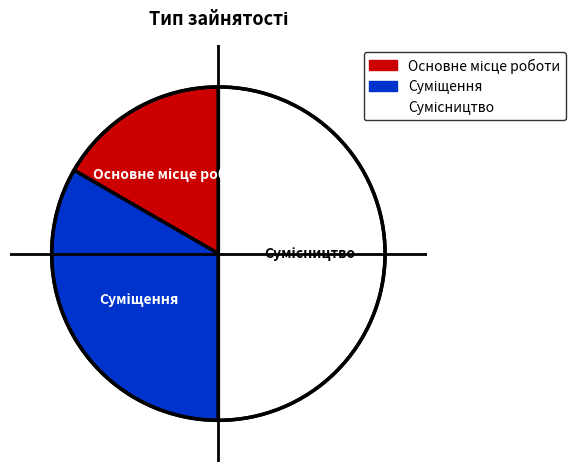

How many slices are in this pie chart?

3